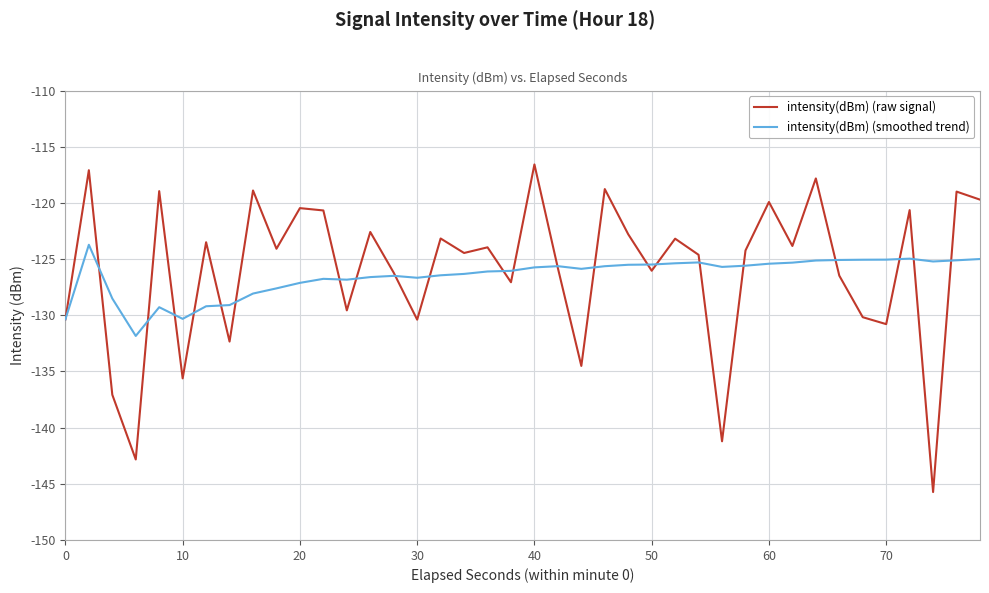

Which series has the widest spread of values?

intensity(dBm) (raw signal)